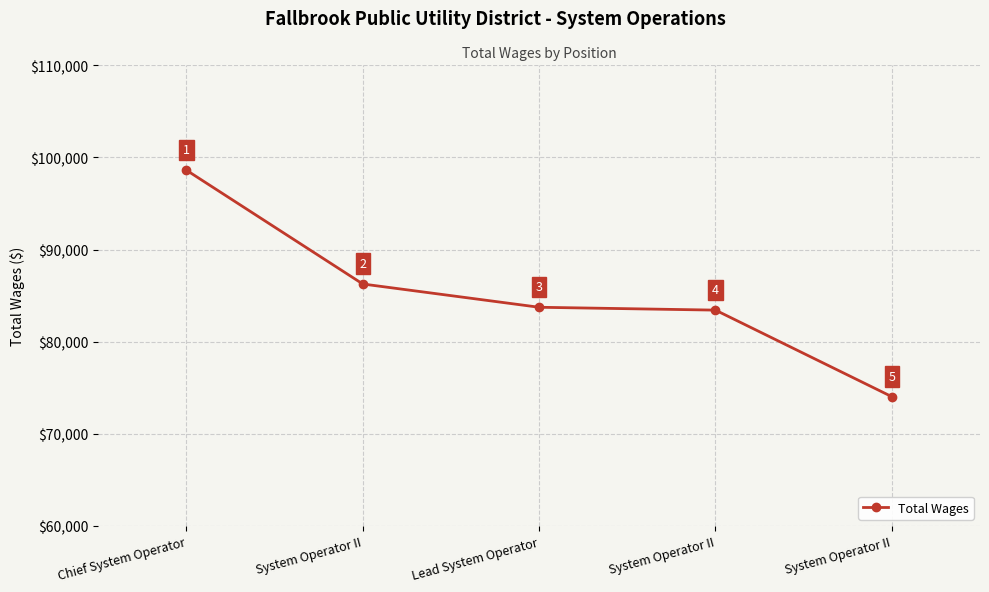

Reading left to right, list all the values displayed in this chart.

98613	86254	83727	83417	74017